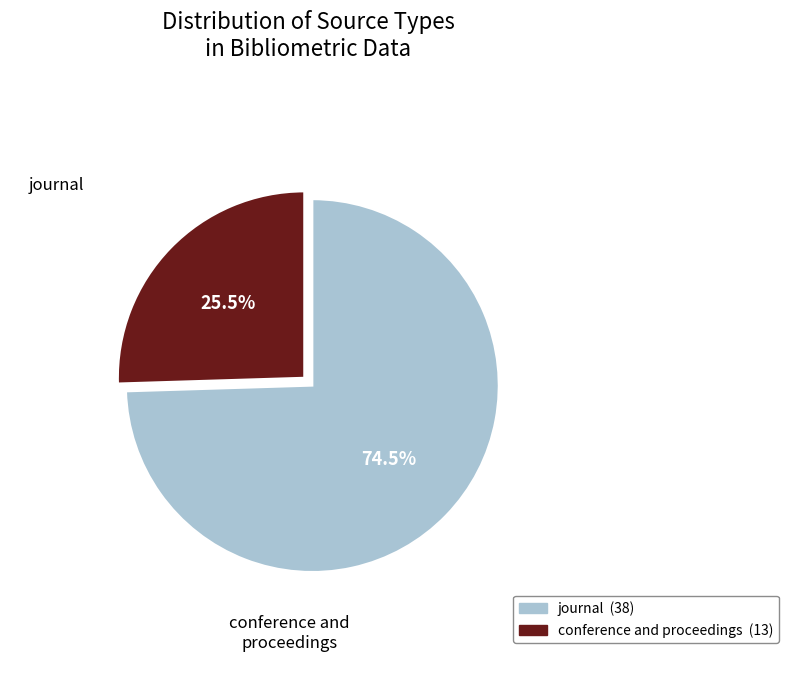

True or false: journal accounts for 63% of the total.

False